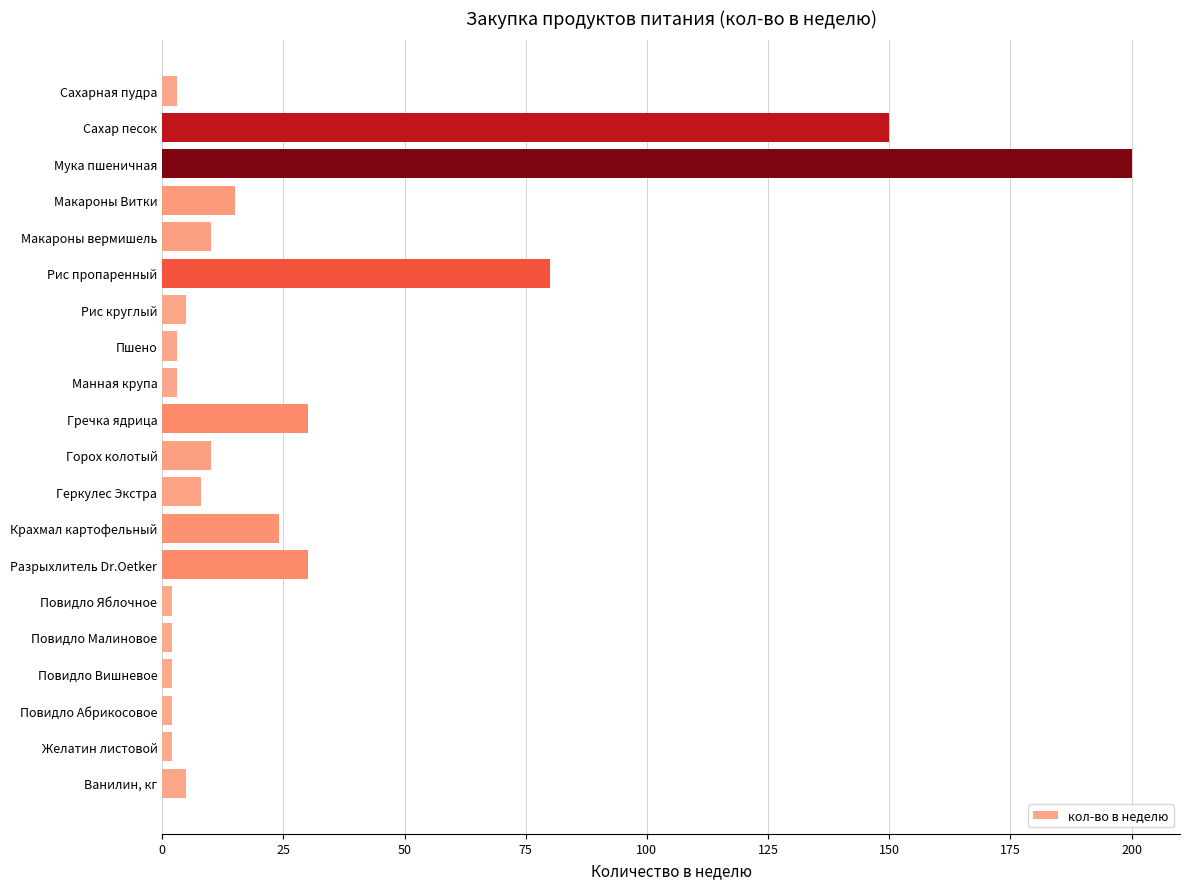

What is the difference between the maximum and minimum values?

198